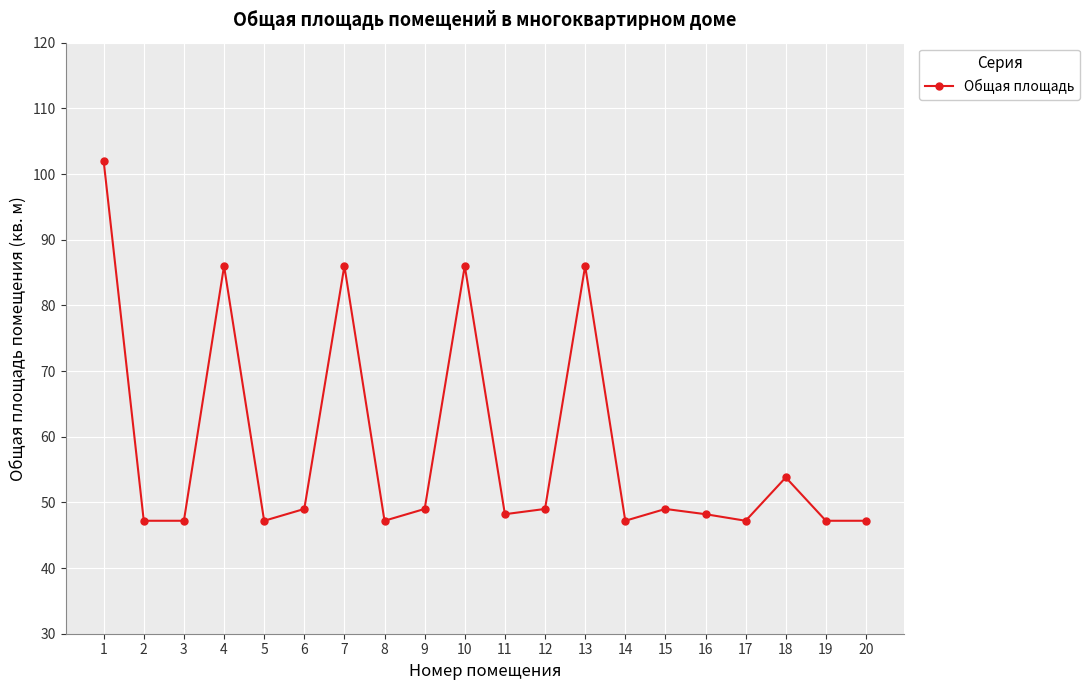

What is the greatest value displayed?

102.0